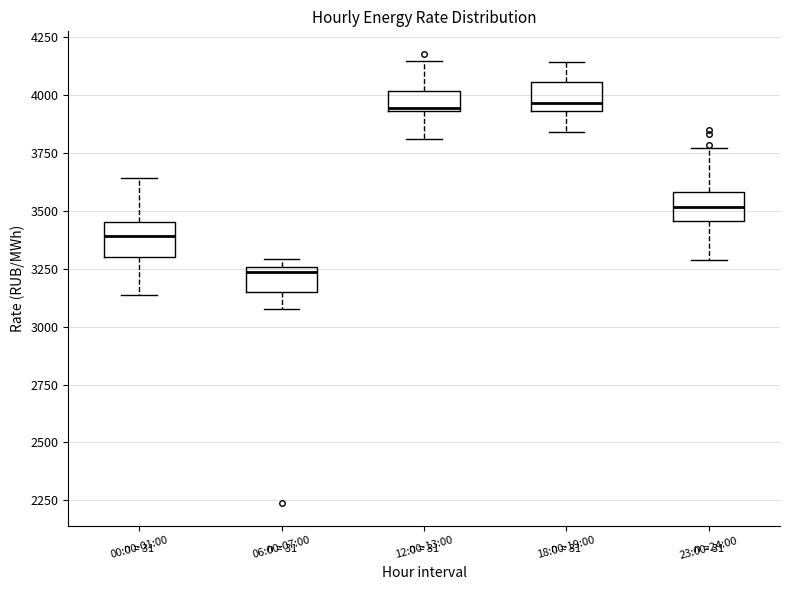

Reading left to right, transcribe this box plot: for each box, give where its median line is, the range the box spans, and where its two whiskers end, as read against the y-axis. The values are not printed on the chart, so give them approximately, as read against the axis.

00:00-01:00: median 3400, box 3300 to 3450, whiskers 3150 to 3650
06:00-07:00: median 3250 (just below the box's upper edge), box 3150 to 3250, whiskers 3100 to 3300
12:00-13:00: median 3950, box 3950 to 4000, whiskers 3800 to 4150
18:00-19:00: median 3950 (just above the box's lower edge), box 3950 to 4050, whiskers 3850 to 4150
23:00-24:00: median 3500, box 3450 to 3600, whiskers 3300 to 3750